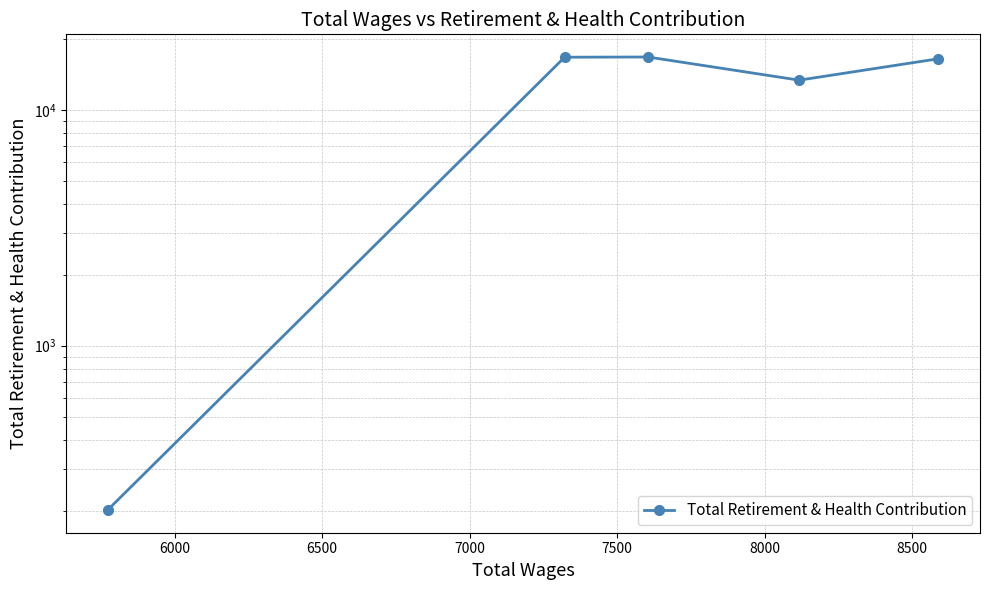

Does the chart have visible grid lines?

Yes